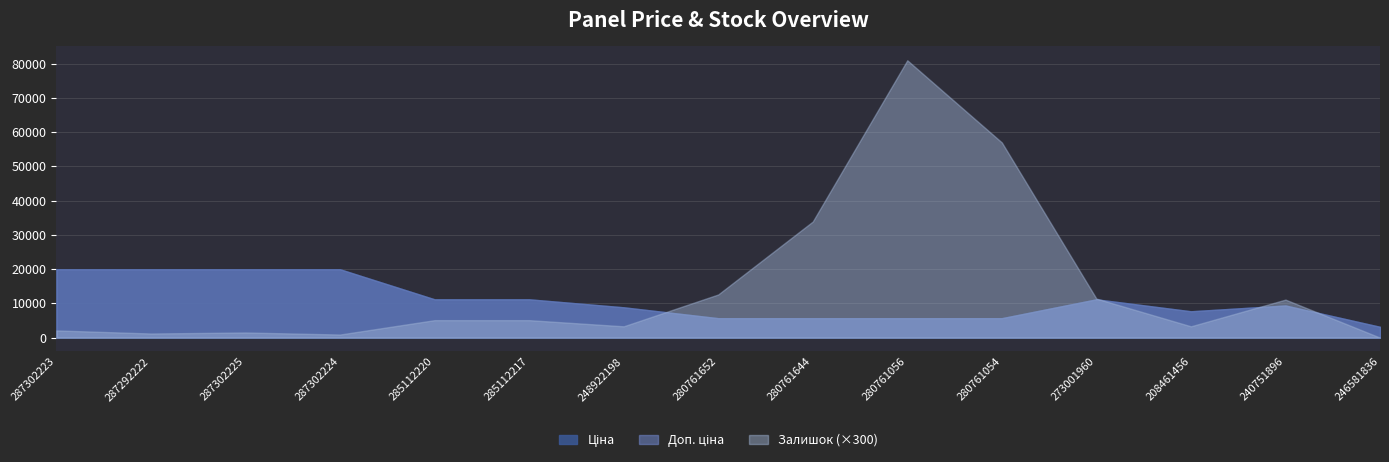

Which series has the widest spread of values?

Залишок (×300)